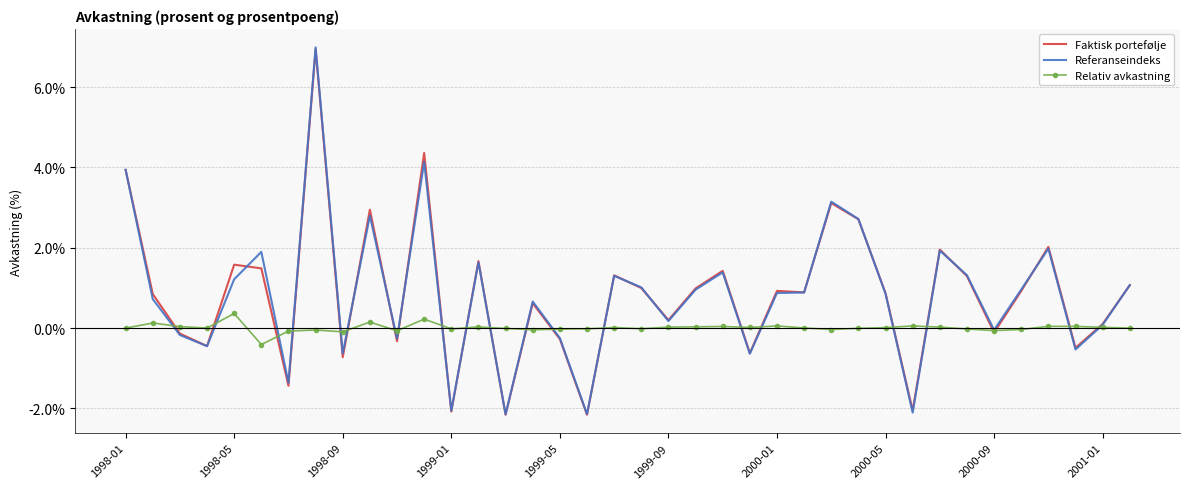

In Relativ avkastning, how many points are higher than both neighbors (excluding endpoints)?

11